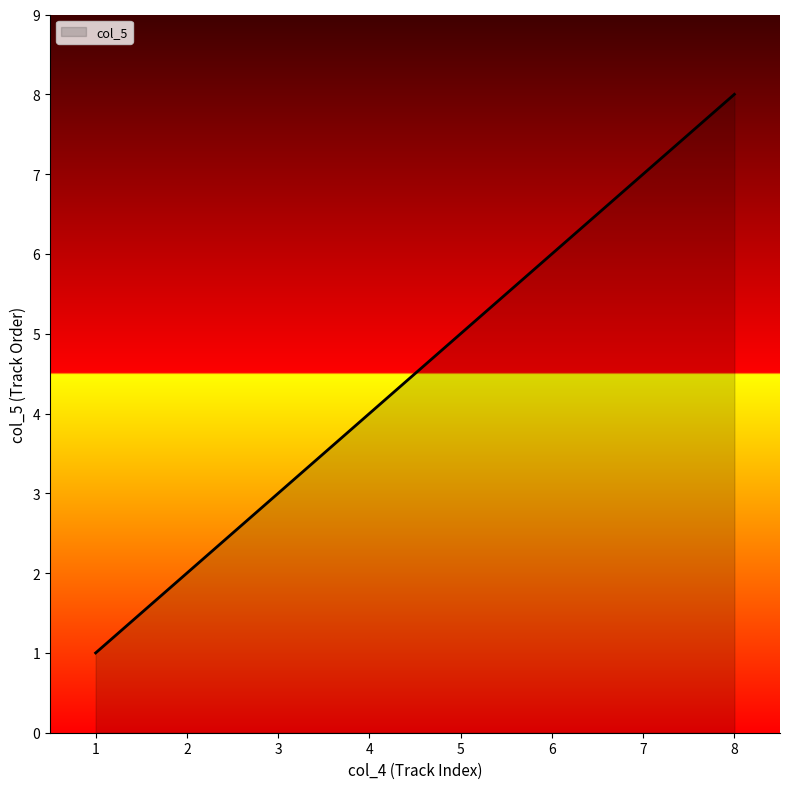

What is the difference between the maximum and minimum values?

7